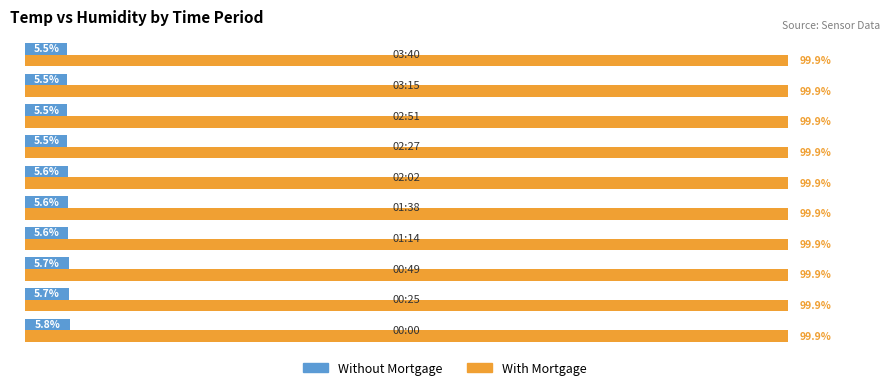

Which series has the largest total across all categories?

With Mortgage